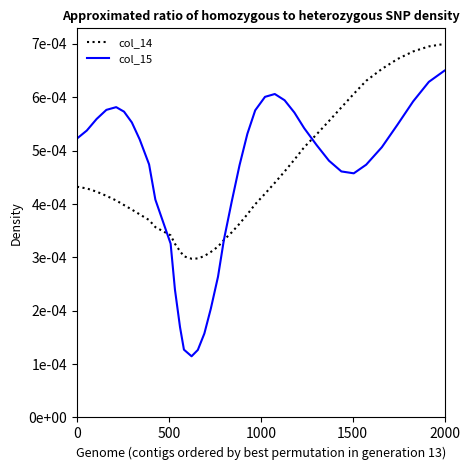

How many intersections are there between col_14 and col_15?

3